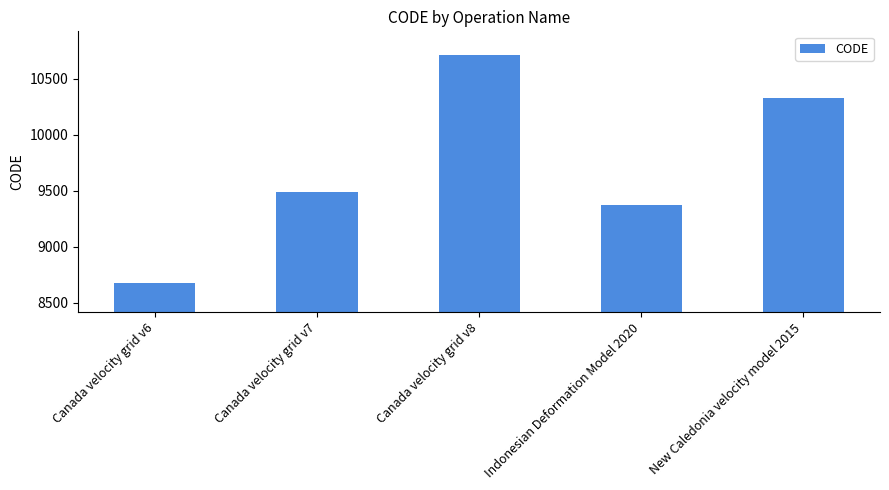

Reading right to left, list all the values displayed in this chart.

10323	9375	10707	9483	8676